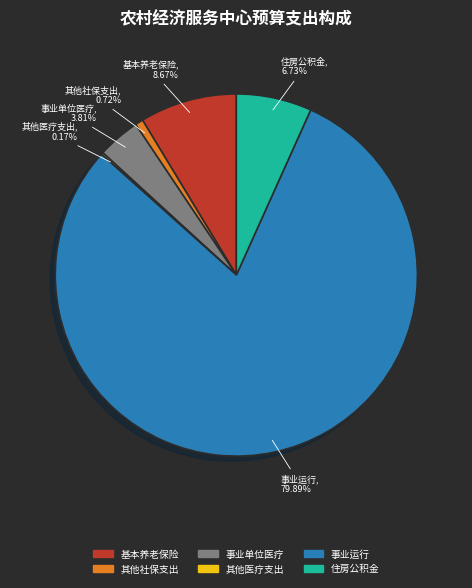

Does any single category account for the majority?

Yes